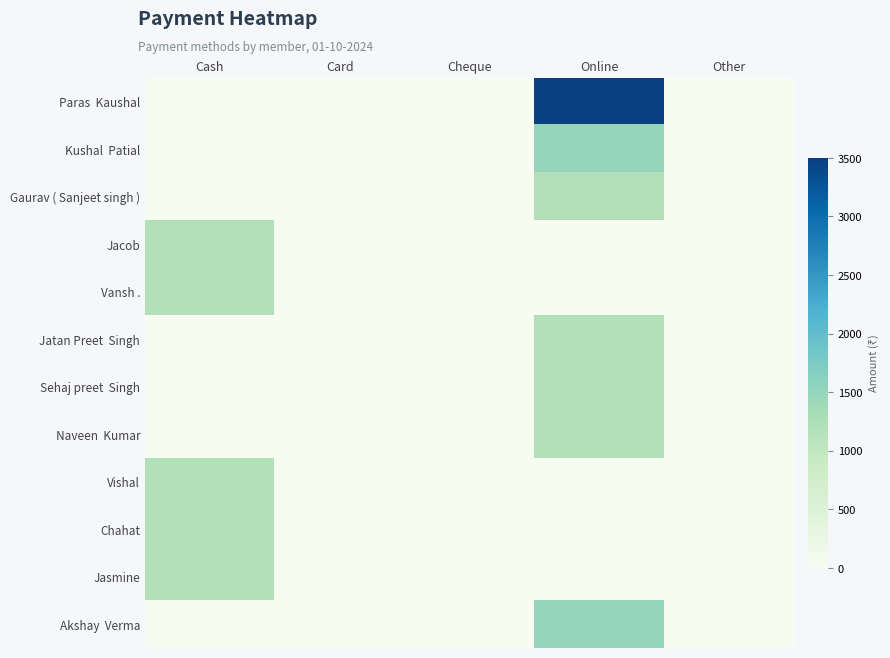

Which series has the widest spread of values?

Paras Kaushal